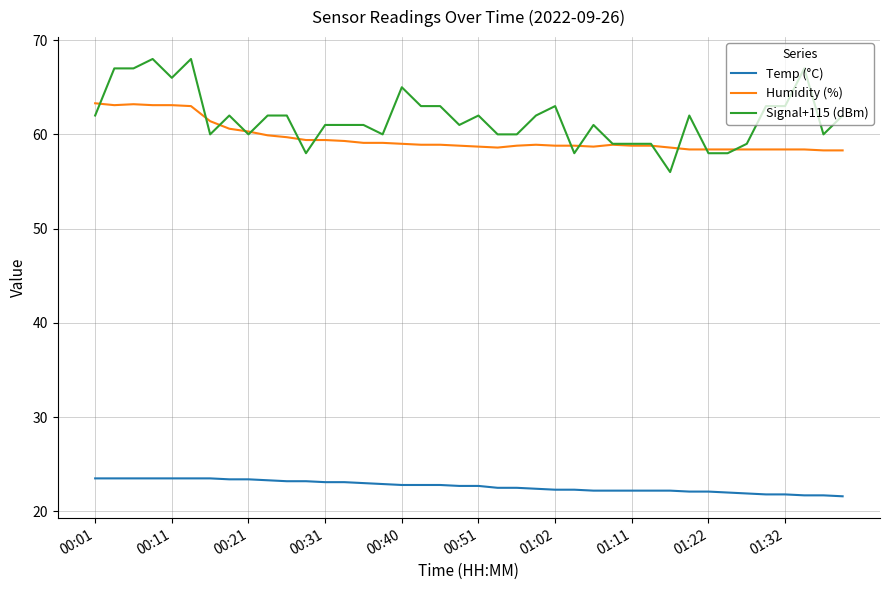

Which series has the largest range (max minus min)?

Signal+115 (dBm)